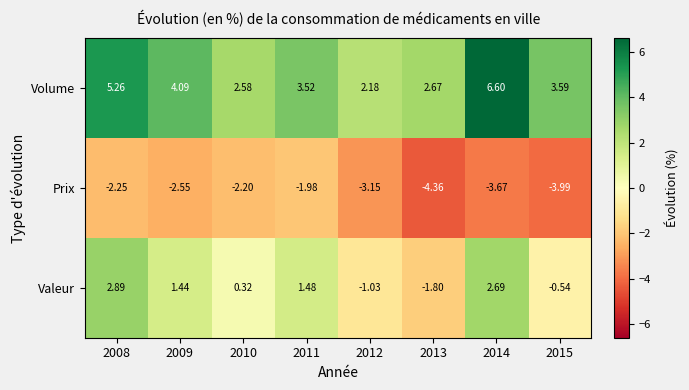

Is the value of Valeur at 2009 greater than the value of Volume at 2010?

No